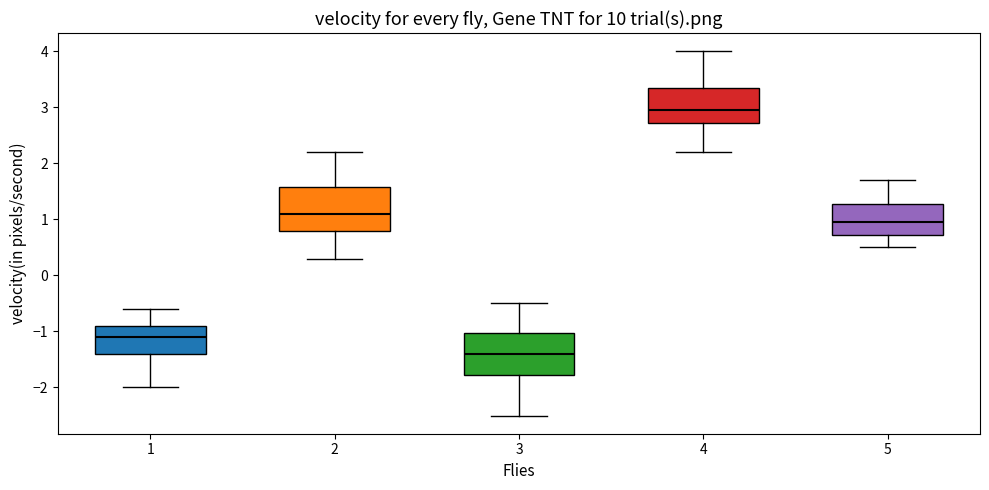

Reading left to right, transcribe this box plot: for each box, give where its median line is, the range the box spans, and where its two whiskers end, as read against the y-axis. The values are not printed on the chart, so give them approximately, as read against the axis.

1: median -1.1, box -1.4 to -0.9, whiskers -2.0 to -0.6
2: median 1.1, box 0.8 to 1.6, whiskers 0.3 to 2.2
3: median -1.4, box -1.8 to -1.0, whiskers -2.5 to -0.5
4: median 3.0, box 2.7 to 3.4, whiskers 2.2 to 4.0
5: median 1.0, box 0.7 to 1.3, whiskers 0.5 to 1.7